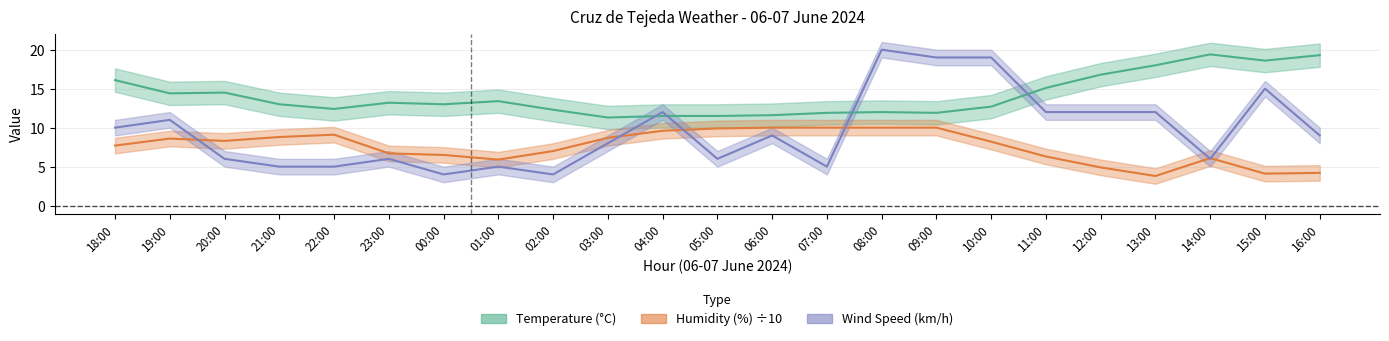

True or false: wind_speed and humidity intersect in this chart.

True